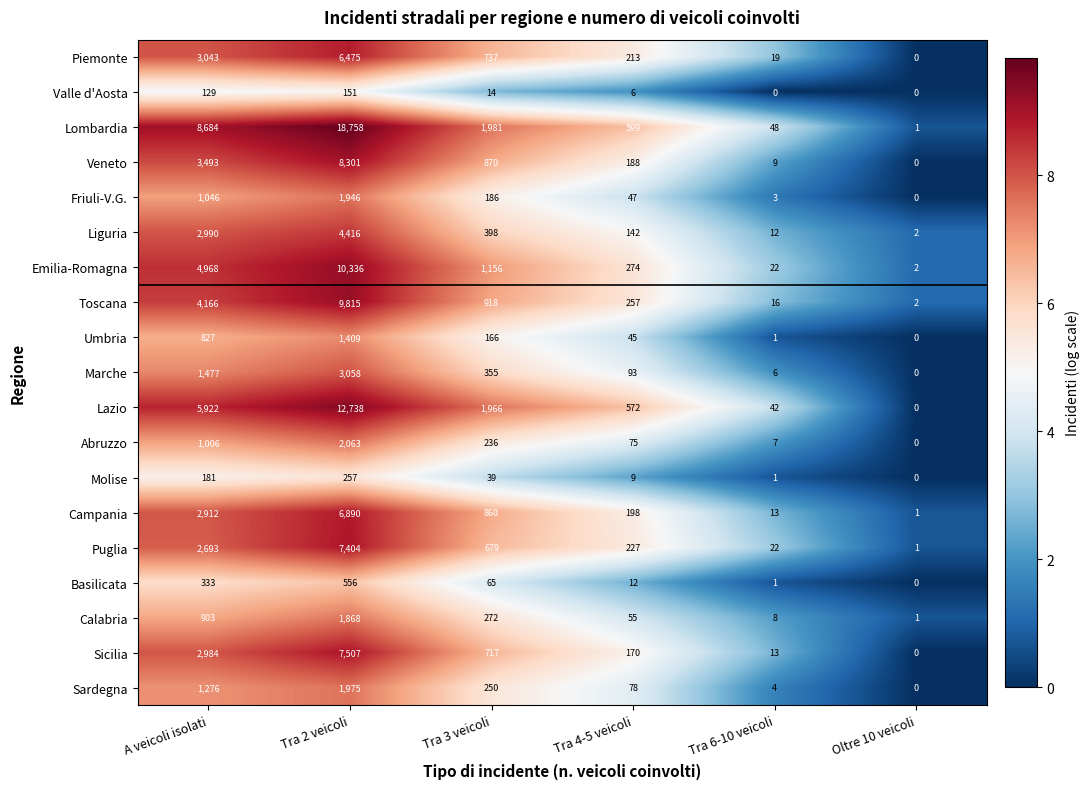

Between Tra 2 veicoli and Tra 6-10 veicoli, which series saw the biggest shift?

Lombardia